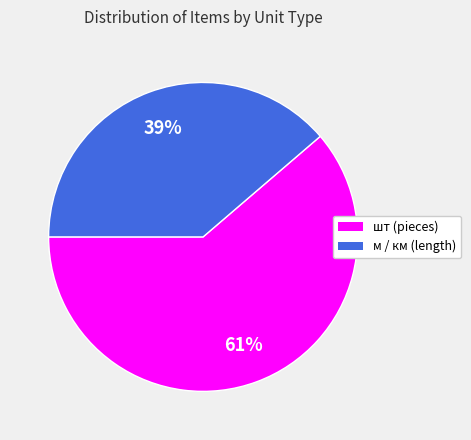

Which has a higher value, м or шт?

шт